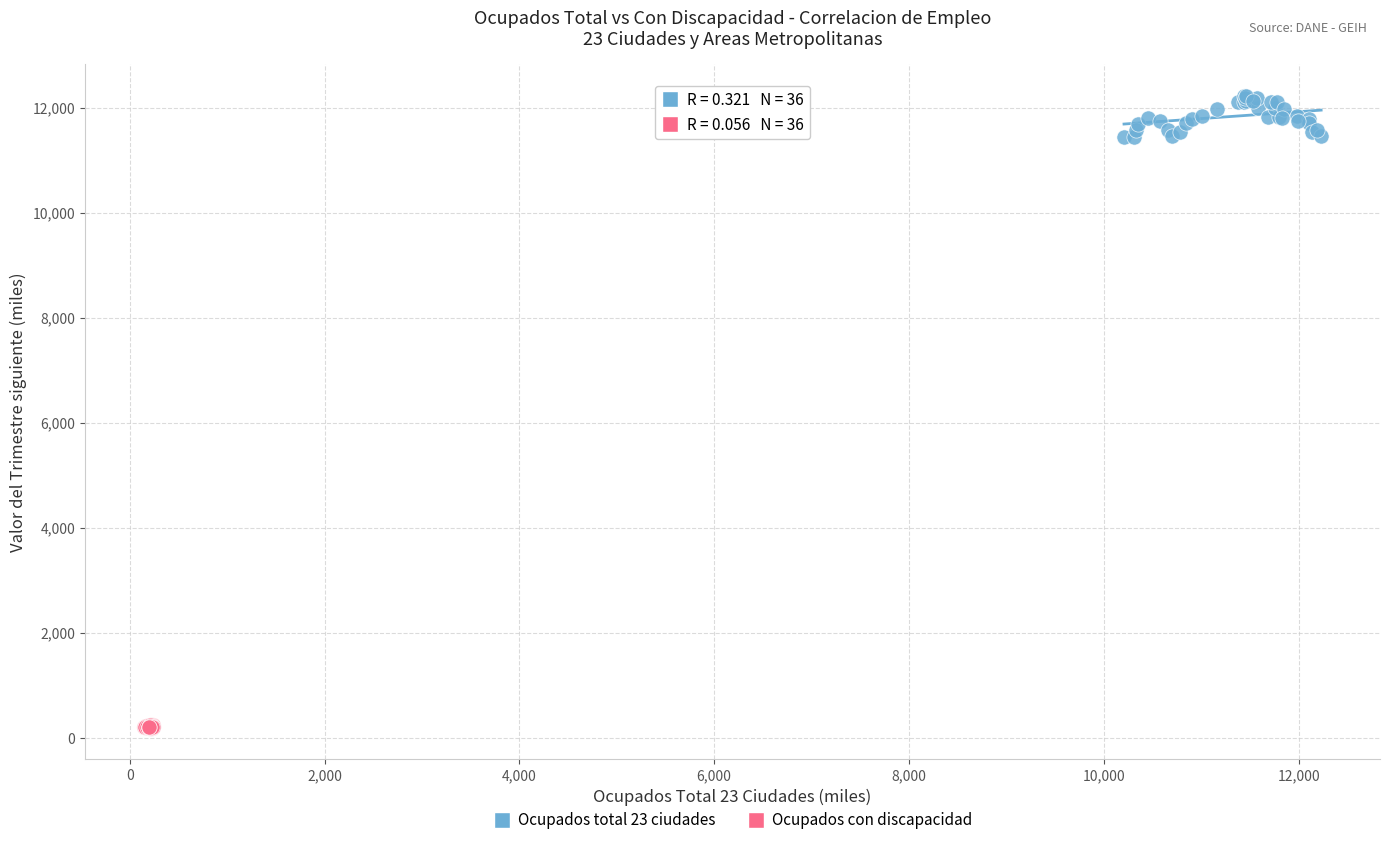

Which series has the largest Y range (max minus min)?

Ocupados total 23 ciudades